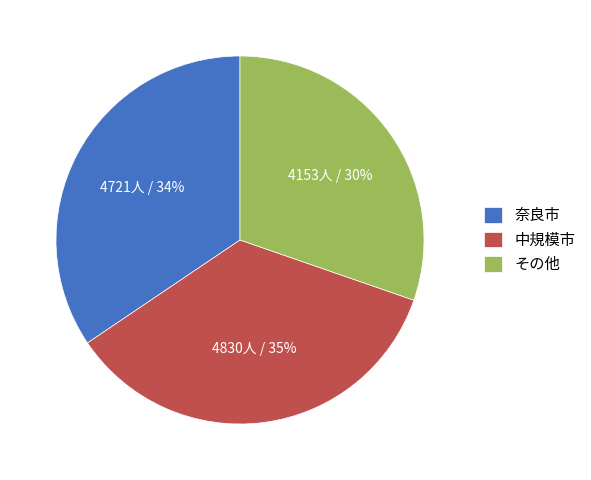

Is it true that 中規模市 is 45% of the pie?

False